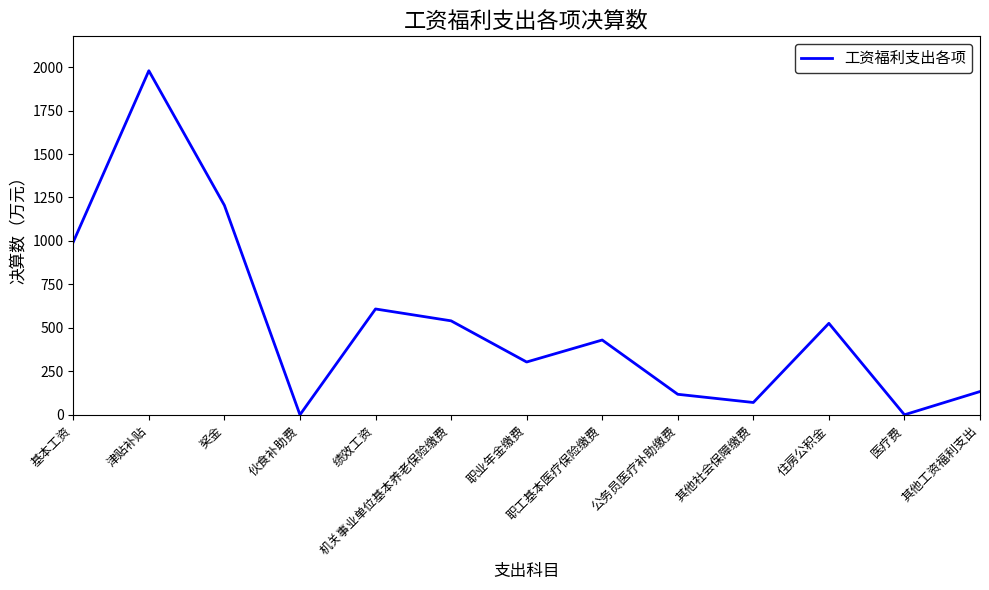

What is the change in value from 津贴补贴 to 医疗费?

-1979.2